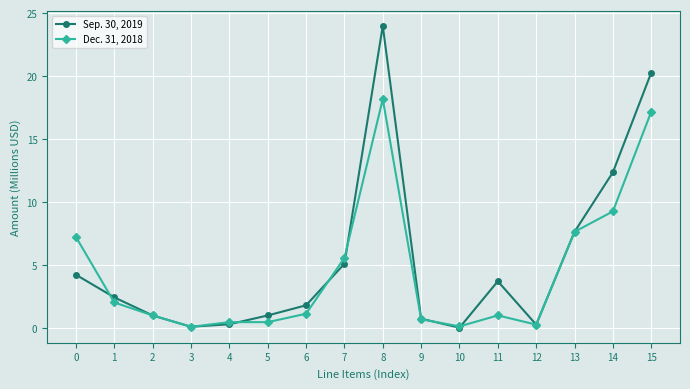

How many lines are shown in the chart?

2